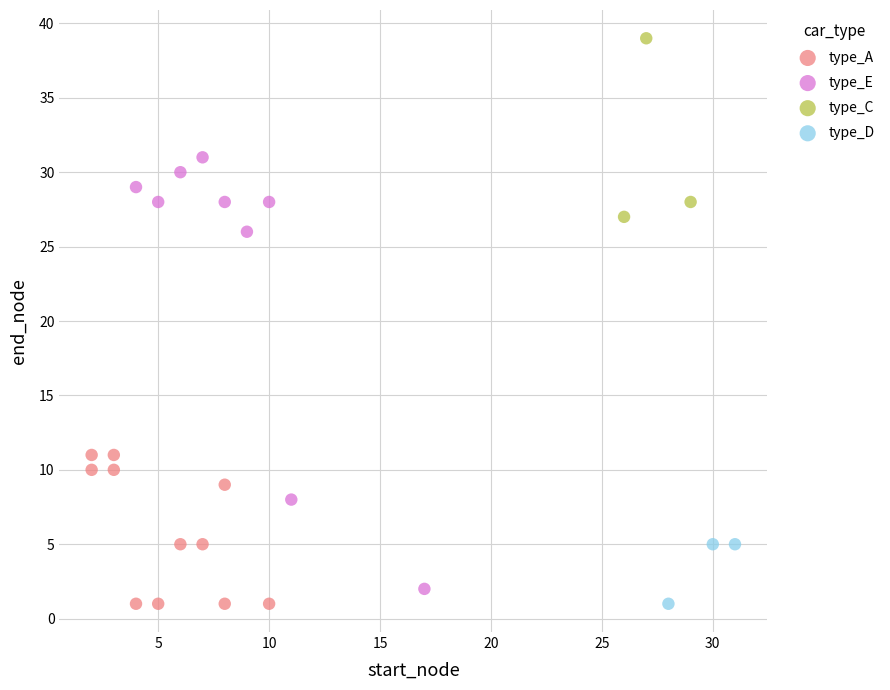

Which series reaches the maximum Y coordinate?

type_C